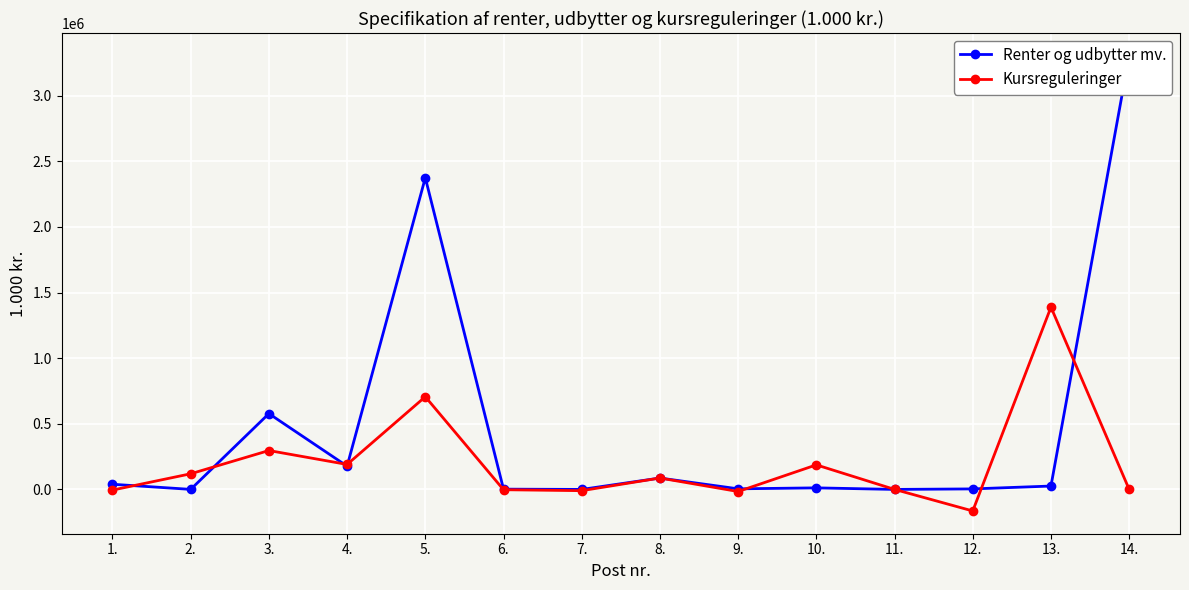

Reading left to right, list all the values displayed in this chart.

Renter og udbytter mv.: 1.=39285	2.=335	3.=577565	4.=177213	5.=2374791	6.=2115	7.=0	8.=86689	9.=4545	10.=11822	11.=0	12.=3933	13.=25754	14.=3304048
Kursreguleringer: 1.=-5039	2.=119185	3.=296294	4.=190252	5.=706206	6.=-2302	7.=-9593	8.=86848	9.=-16033	10.=187004	11.=91	12.=-164152	13.=1388762	14.=0